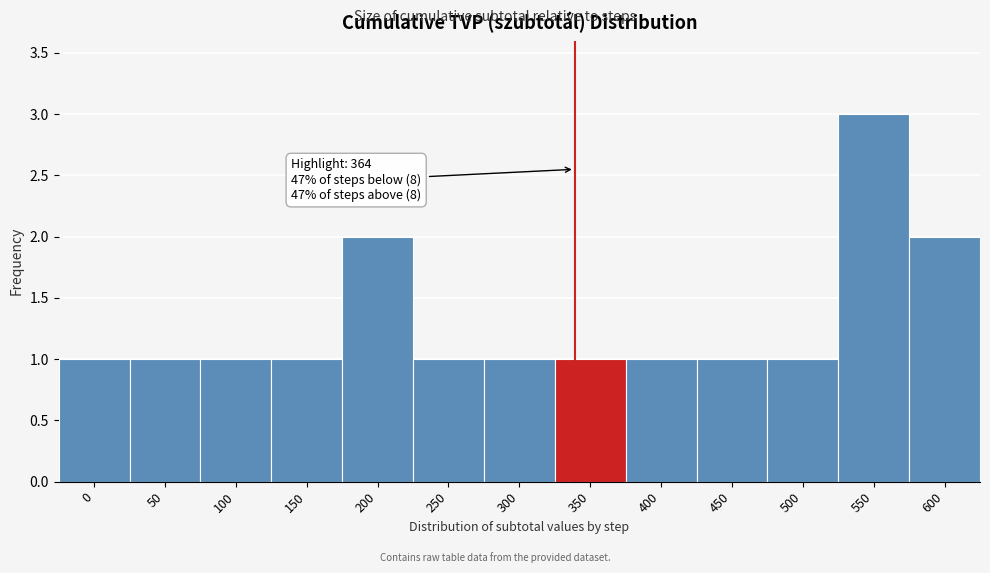

Reading left to right, transcribe all the data shown in this chart.

0=1	50=1	100=1	150=1	200=2	250=1	300=1	350=1	400=1	450=1	500=1	550=3	600=2